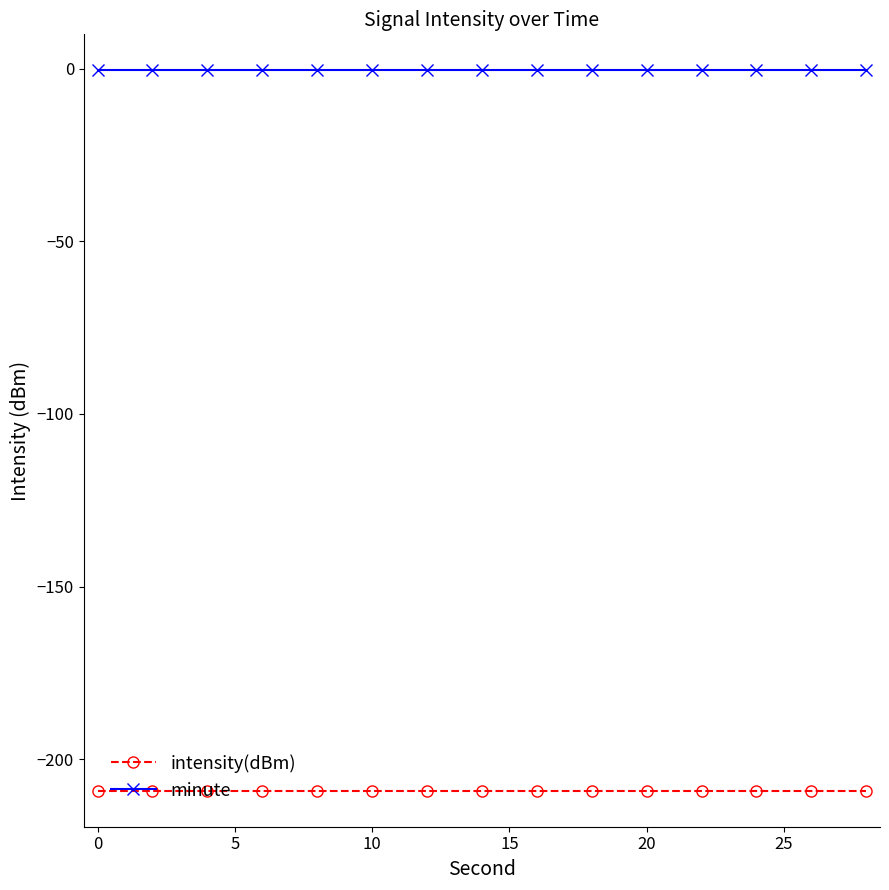

List the series in order of their overall mean, lowest first.

intensity(dBm), minute